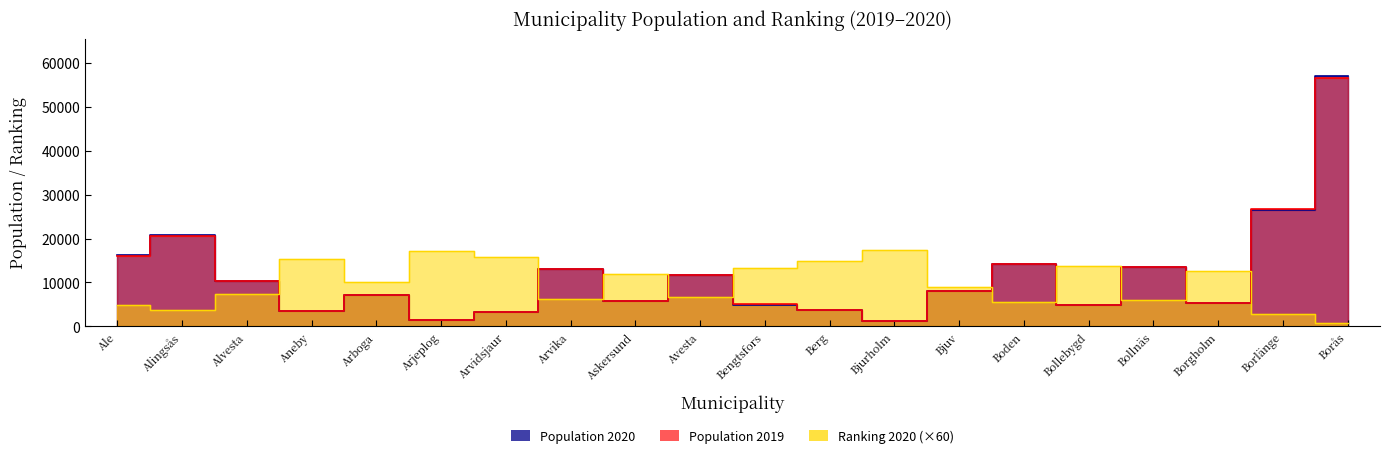

What is the approximate value of Population 2019 at Ale, to the nearest 10?

16050